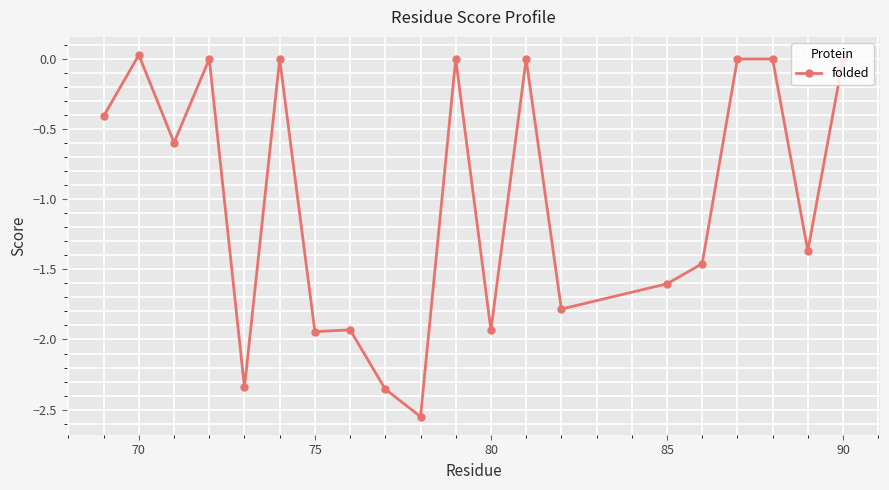

True or false: there are more than 2 points higher than both neighbors.

True